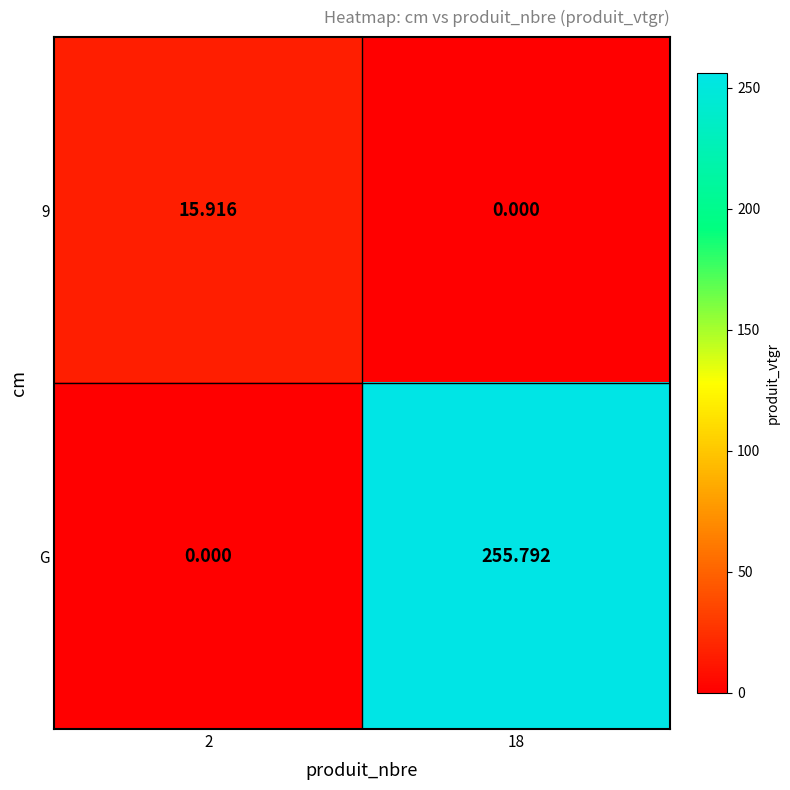

Which series has the largest total across all categories?

G